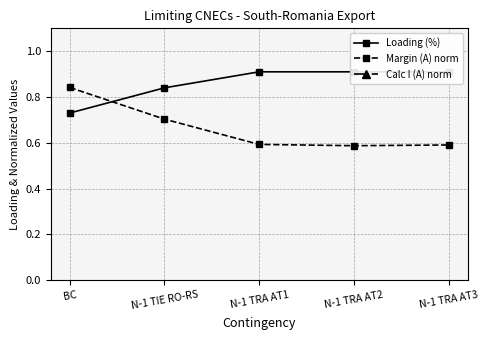

Reading left to right, what are all the values shown in this chart?

Loading (%): BC=0.7	N-1 TIE RO-RS=0.8	N-1 TRA AT1=0.9	N-1 TRA AT2=0.9	N-1 TRA AT3=0.9
Margin (A) norm: BC=0.8	N-1 TIE RO-RS=0.7	N-1 TRA AT1=0.6	N-1 TRA AT2=0.6	N-1 TRA AT3=0.6
Calc I (A) norm: BC=1.5	N-1 TIE RO-RS=1.6	N-1 TRA AT1=1.5	N-1 TRA AT2=1.5	N-1 TRA AT3=1.5